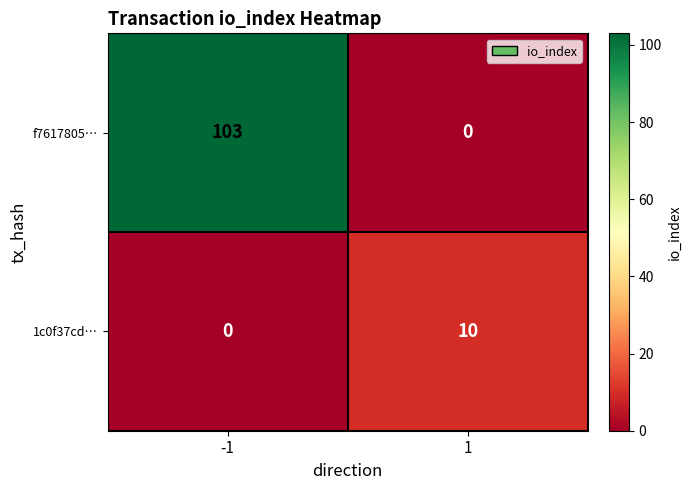

What is the greatest value displayed?

103